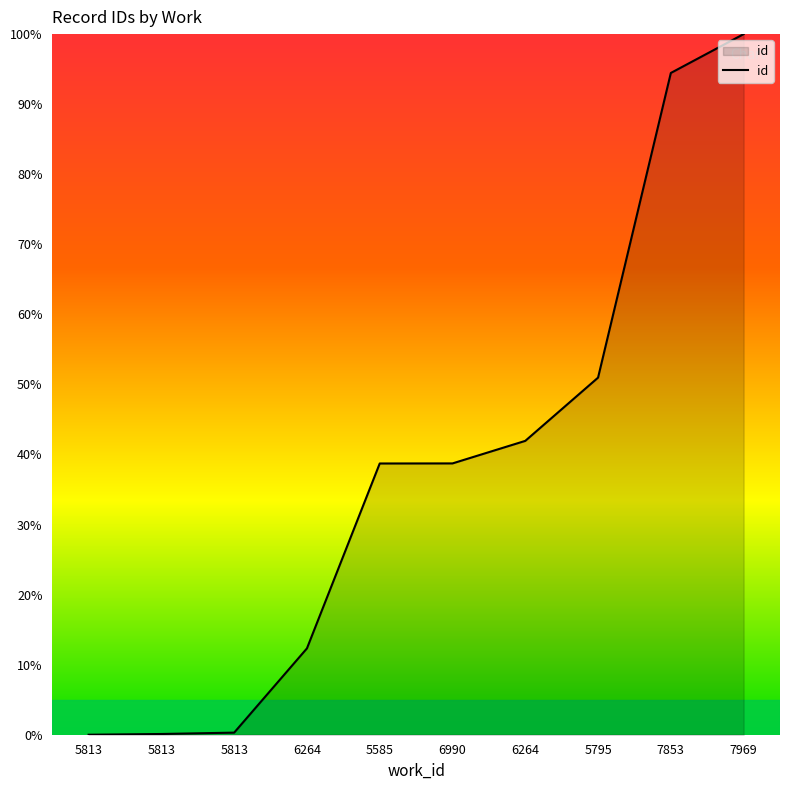

The chart shows a value of 0.1 at 5813. True or false?

True